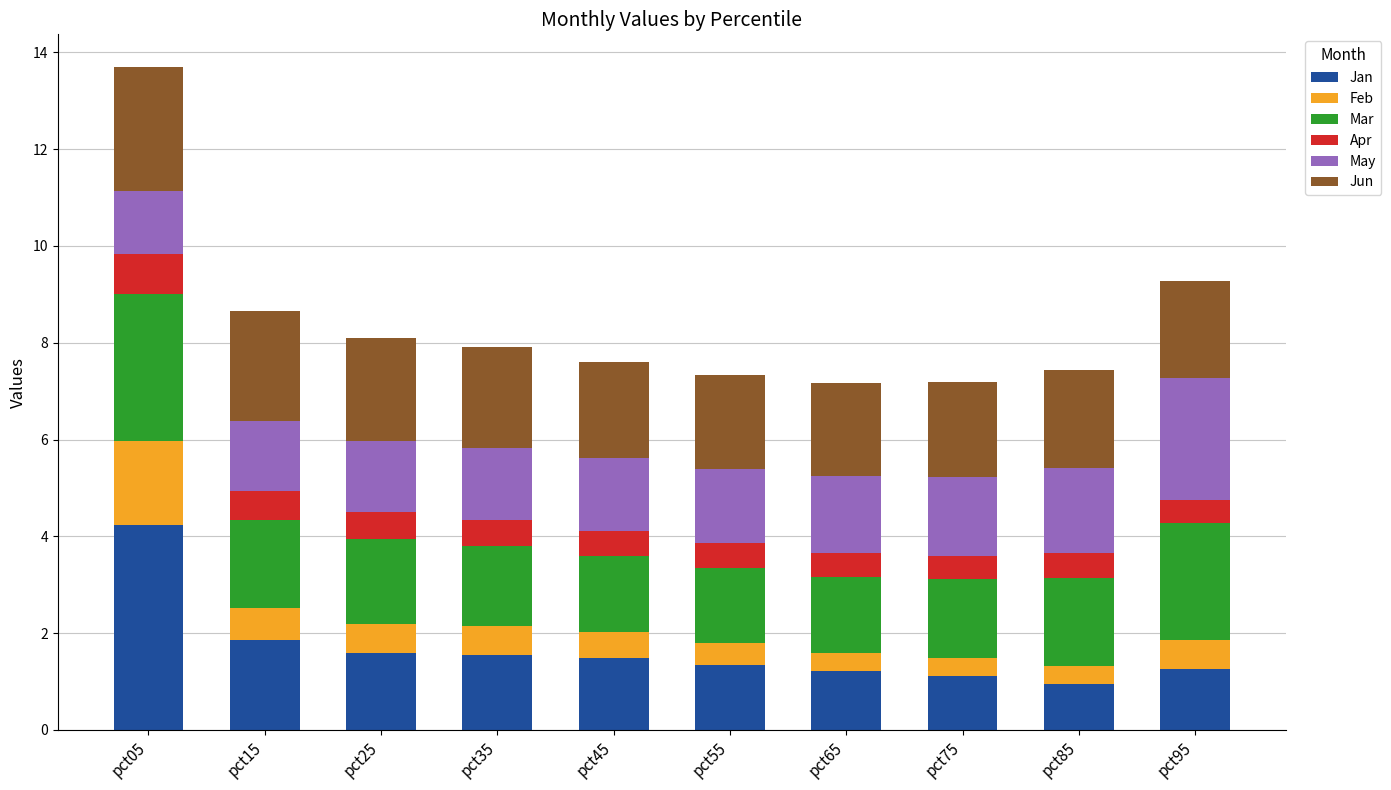

What value does the Jan series have at pct35?

1.6